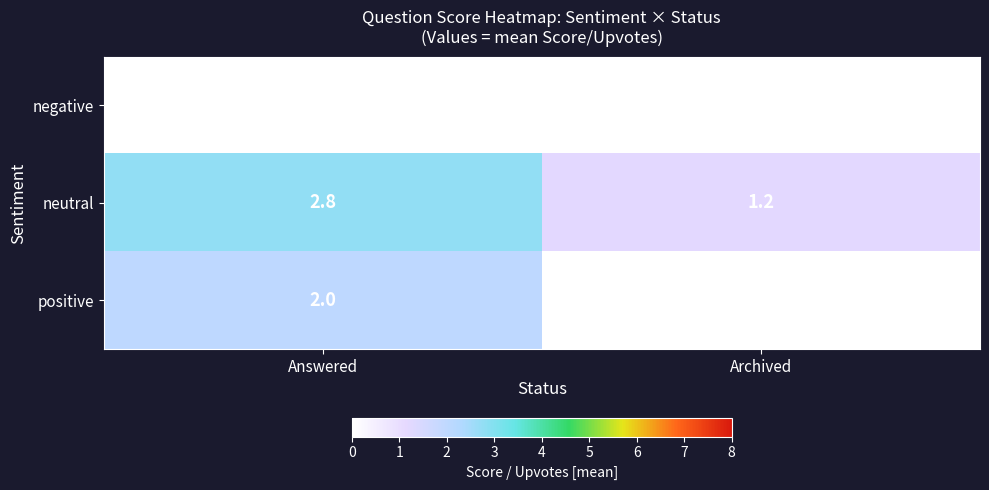

Reading left to right, what are all the values shown in this chart?

negative: Answered=0.0	Archived=0.0
neutral: Answered=2.8	Archived=1.2
positive: Answered=2.0	Archived=0.0